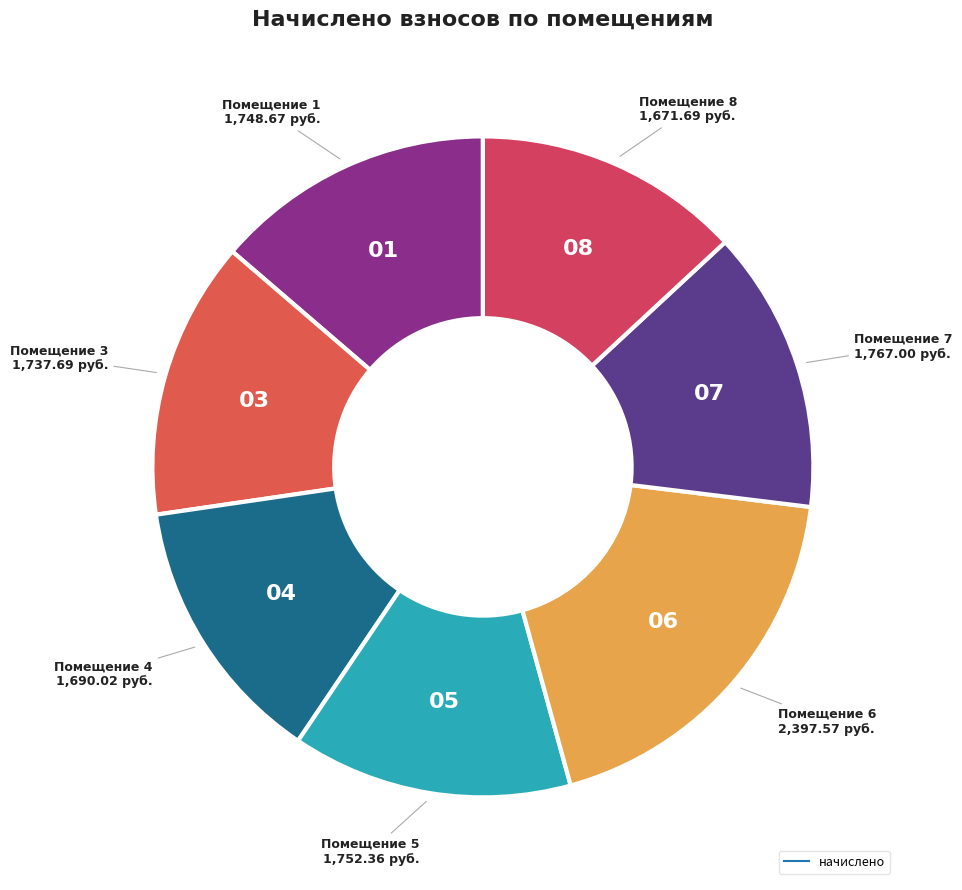

Count the number of slices in the pie.

7